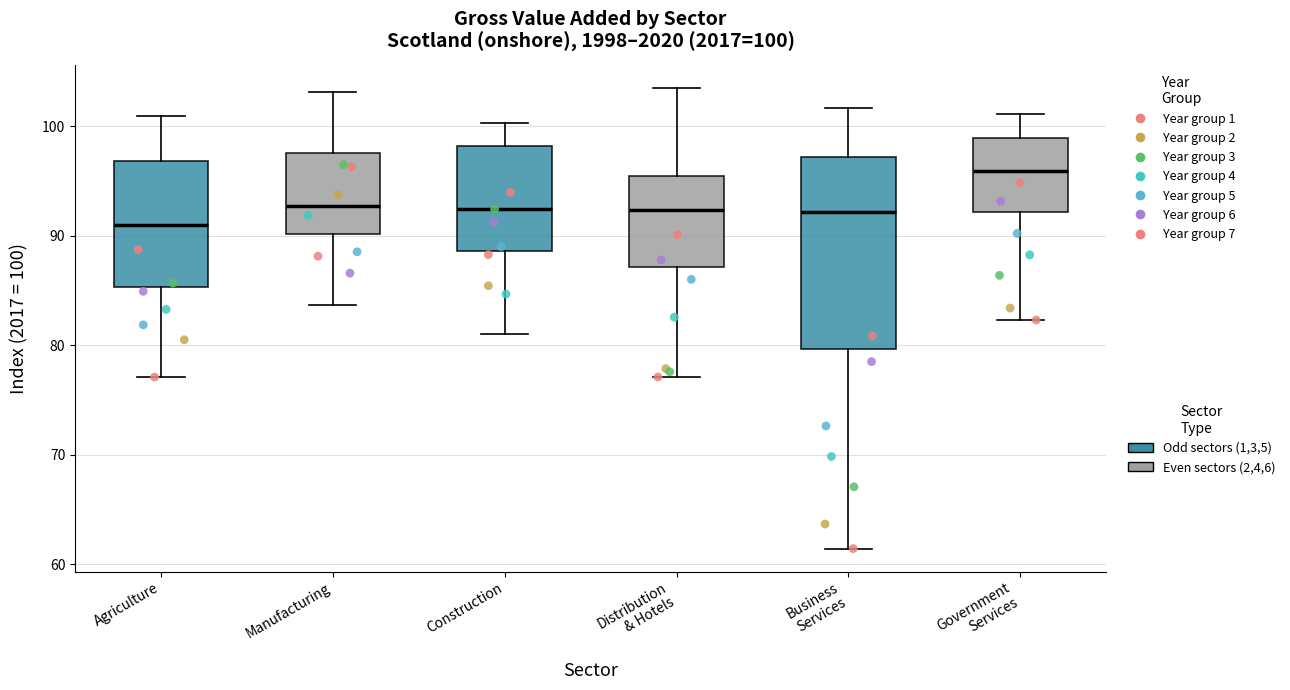

Which box's median line is the highest?

Government Services